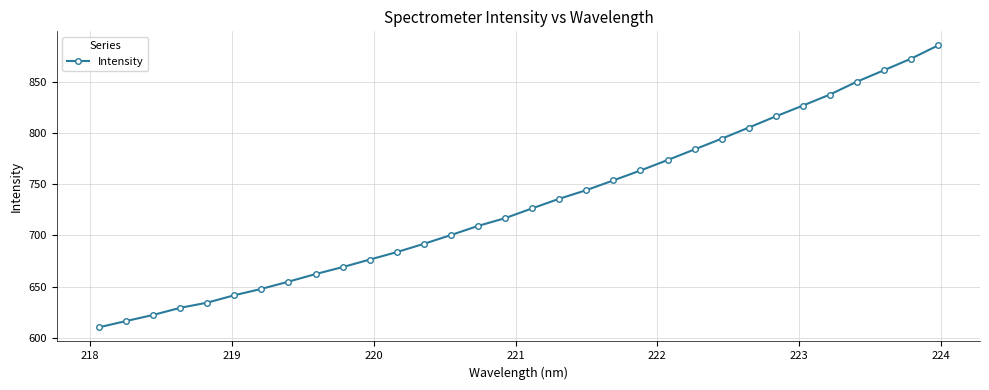

True or false: there are more than 2 points higher than both neighbors.

False